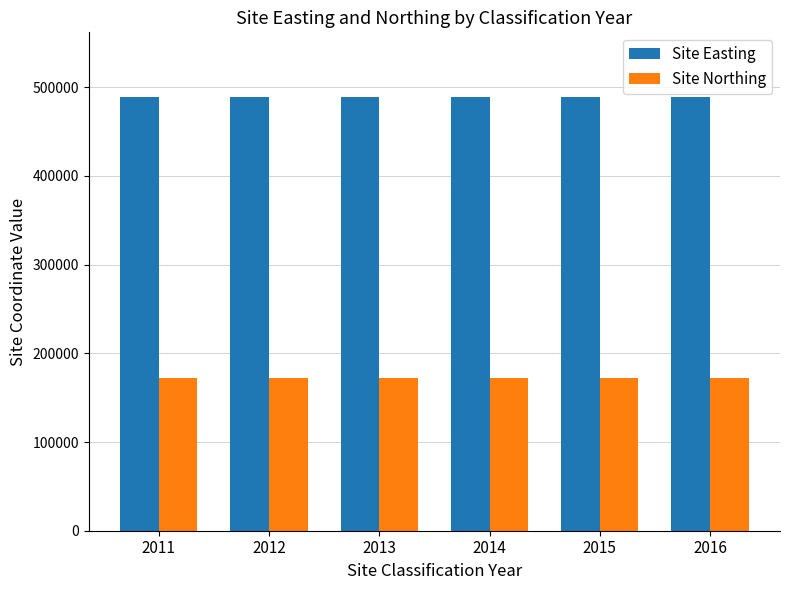

Rank the series by their maximum value, from highest to lowest.

Site Easting, Site Northing